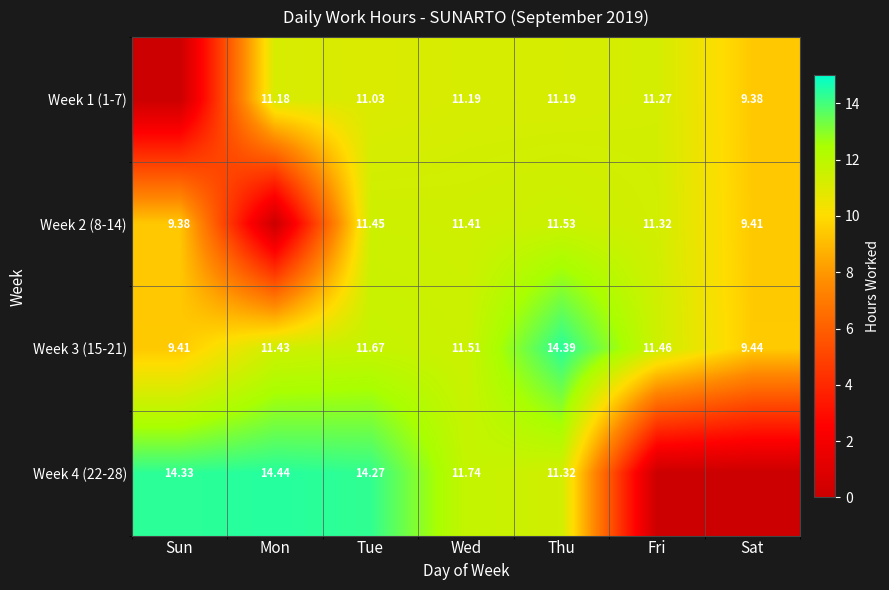

Is the value of Week 2 (8-14) at Tue greater than the value of Week 1 (1-7) at Fri?

Yes